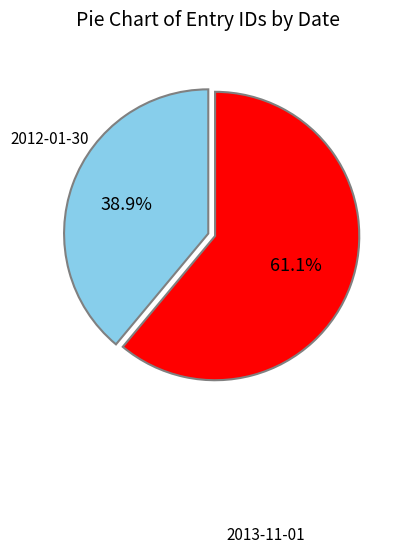

Is there a majority slice in this chart?

Yes